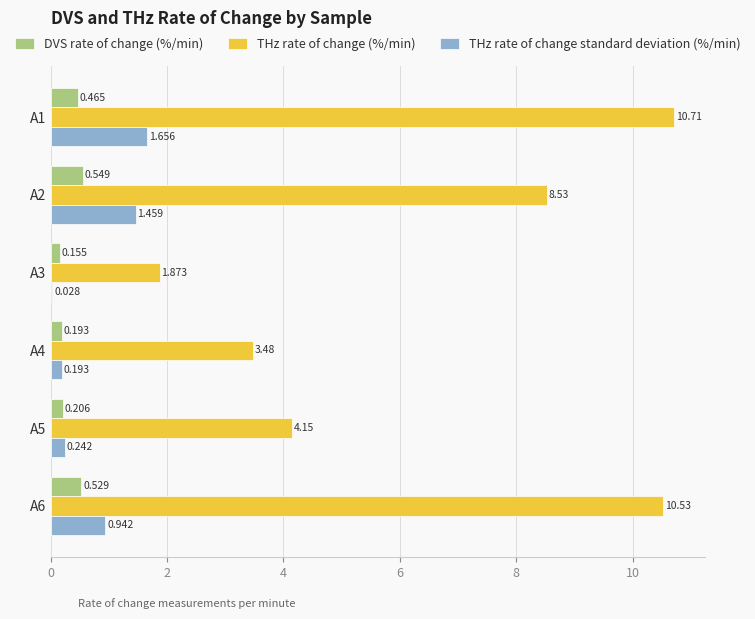

Which series has the largest total across all categories?

THz rate of change (%/min)